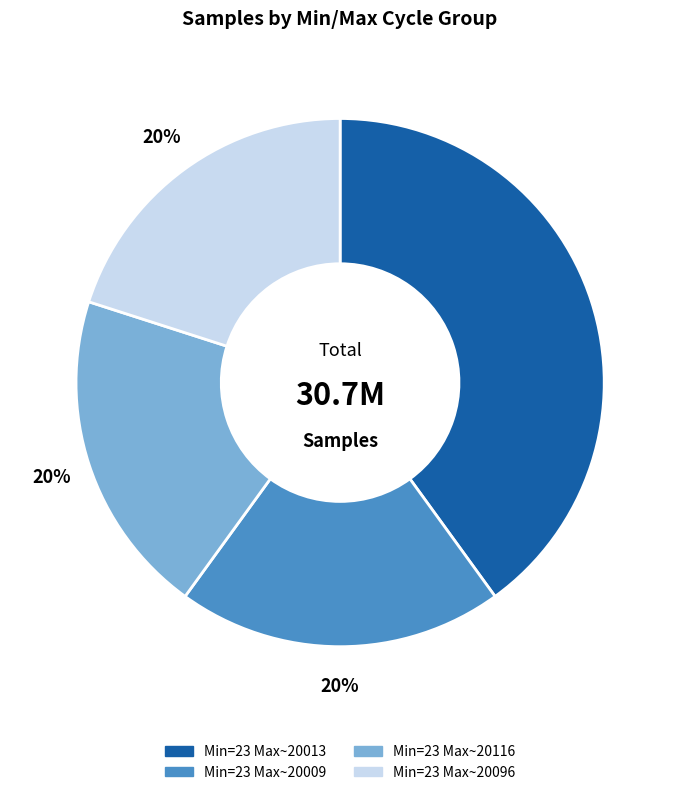

Is there any slice that represents more than half of the pie?

No